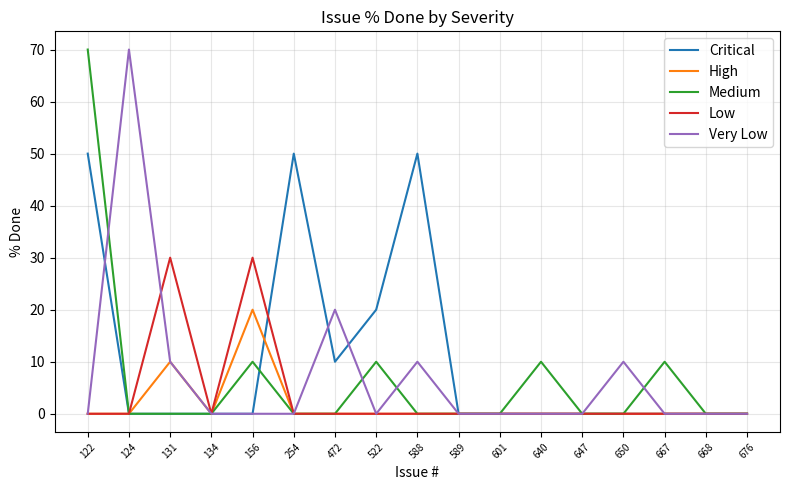

Is the value of Very Low at 667 greater than the value of Medium at 640?

No